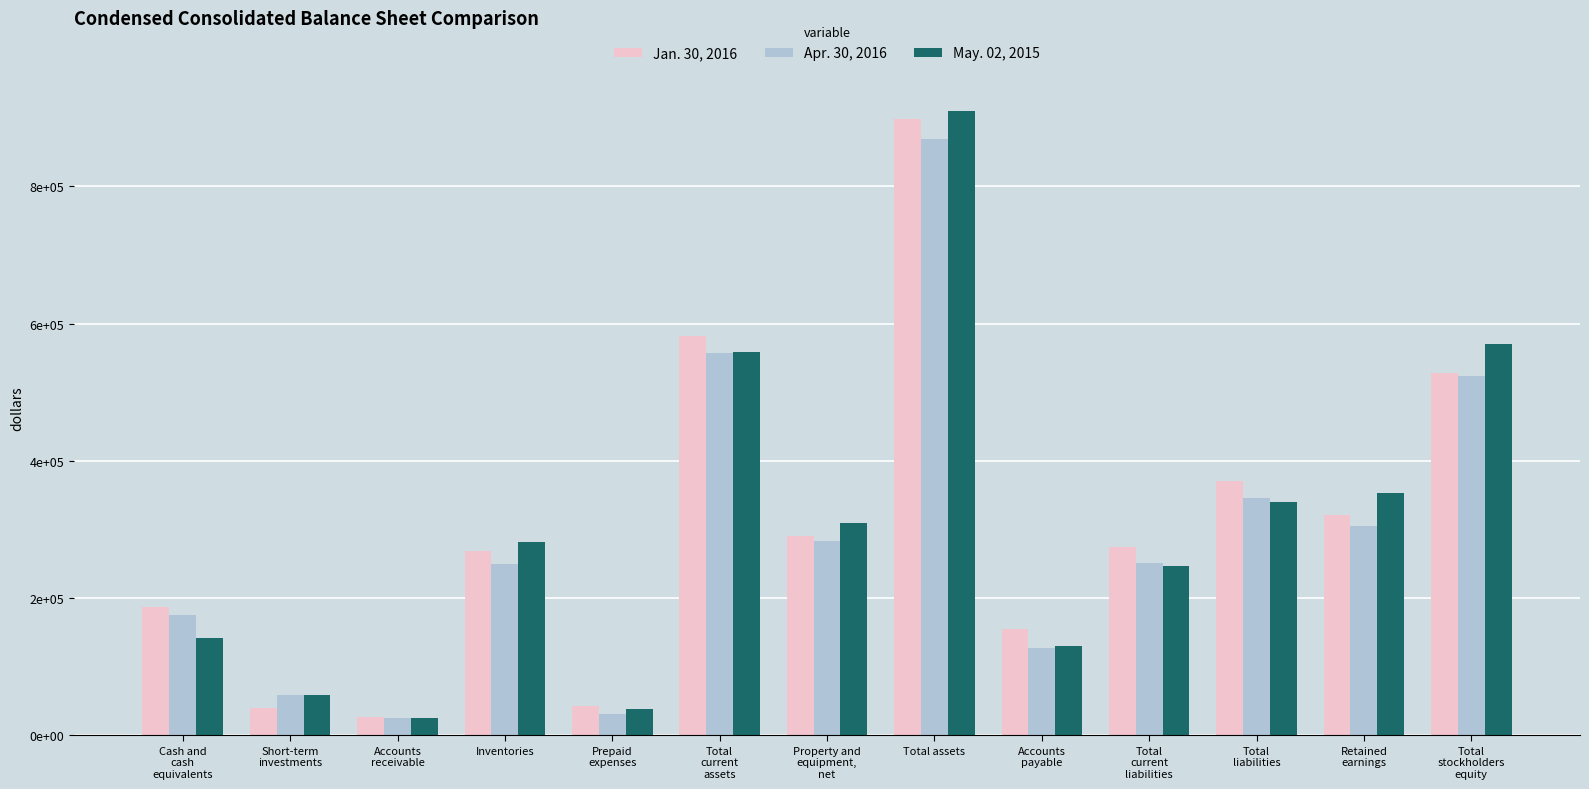

Which has a higher value, Total assets or Short-term
investments?

Total assets